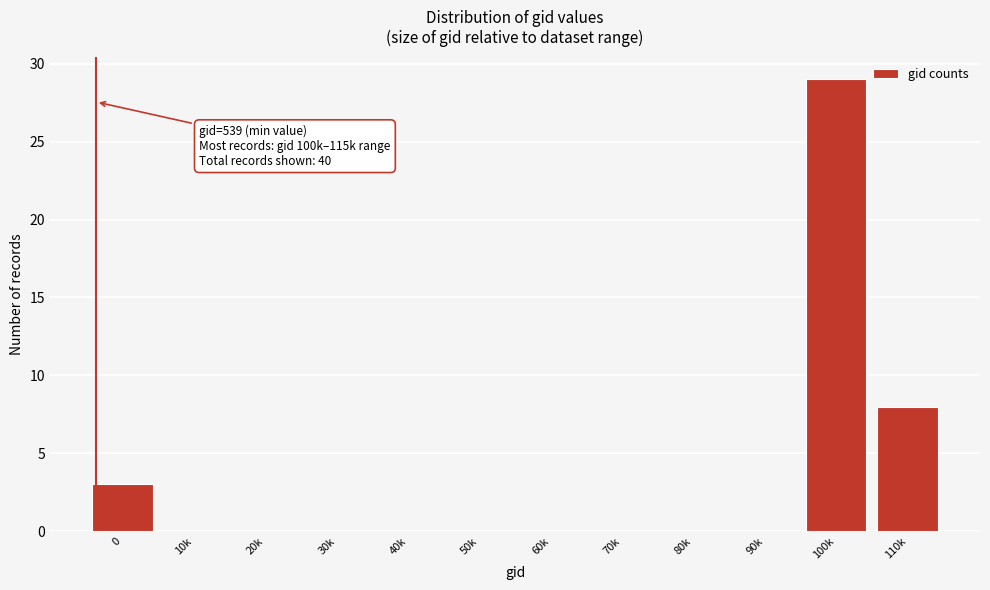

Reading left to right, transcribe all the data shown in this chart.

0=3	10k=0	20k=0	30k=0	40k=0	50k=0	60k=0	70k=0	80k=0	90k=0	100k=29	110k=8